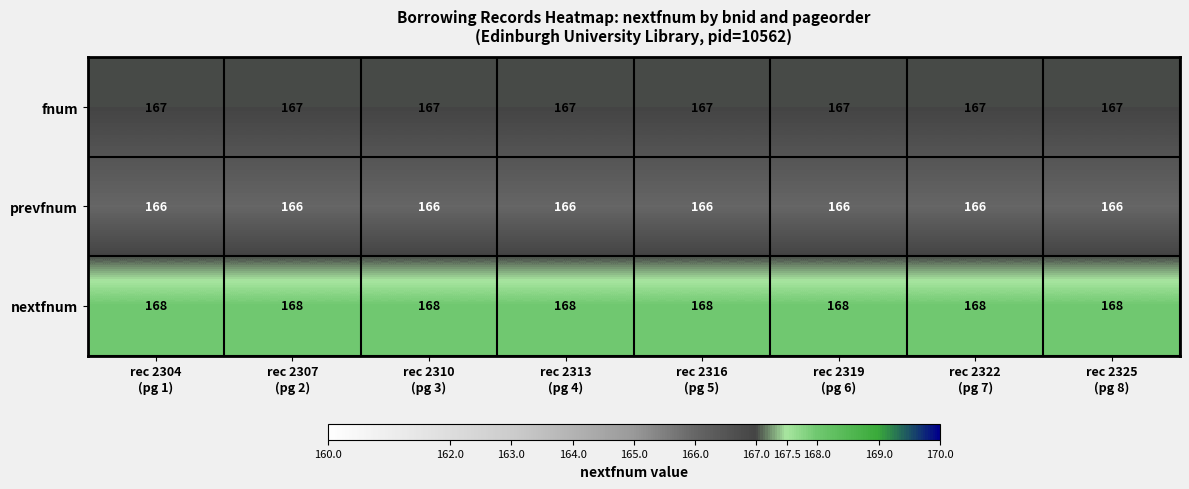

What is the smallest value displayed?

166